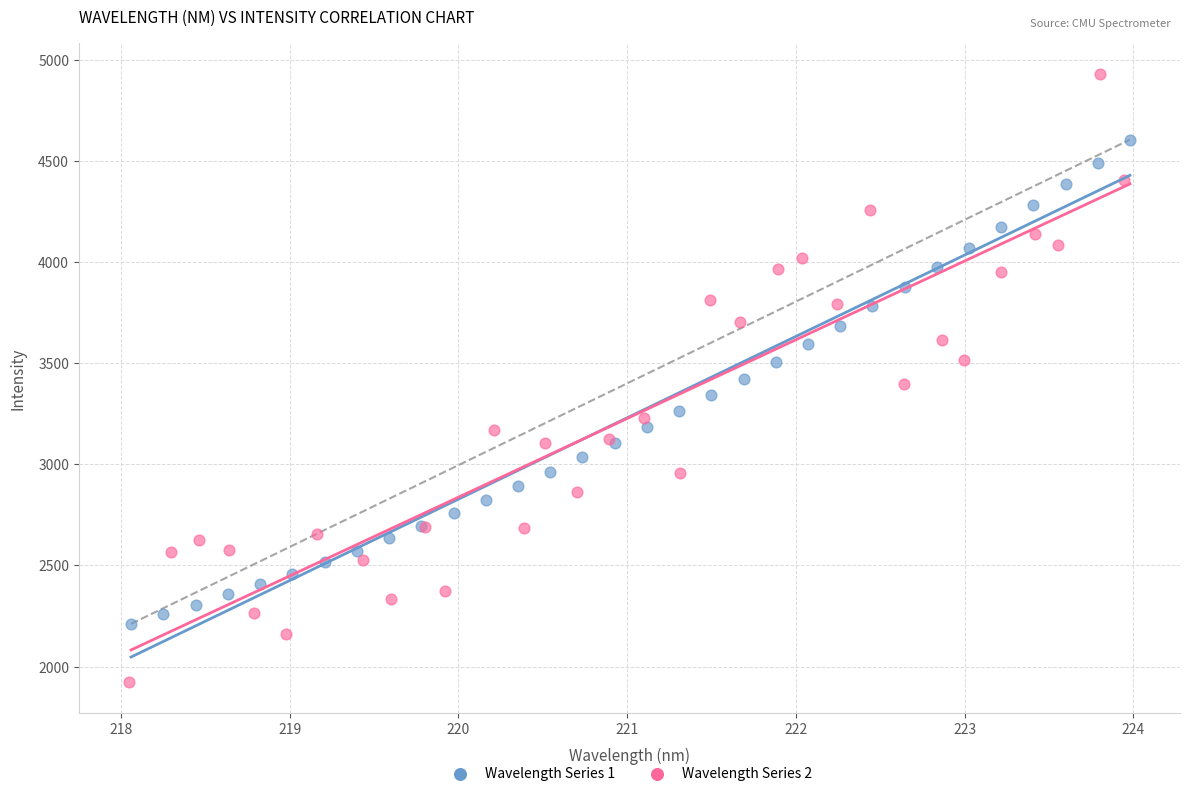

Which series contains the highest Y value?

Wavelength Series 2